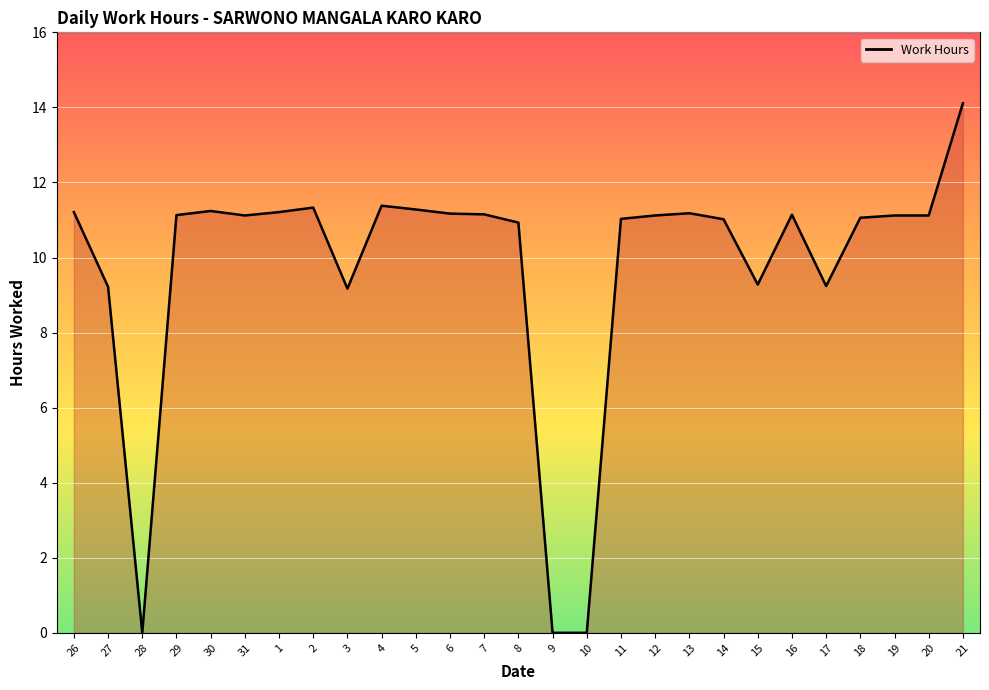

Approximately how many times larger is the value at 11 compared to 16?

1.0